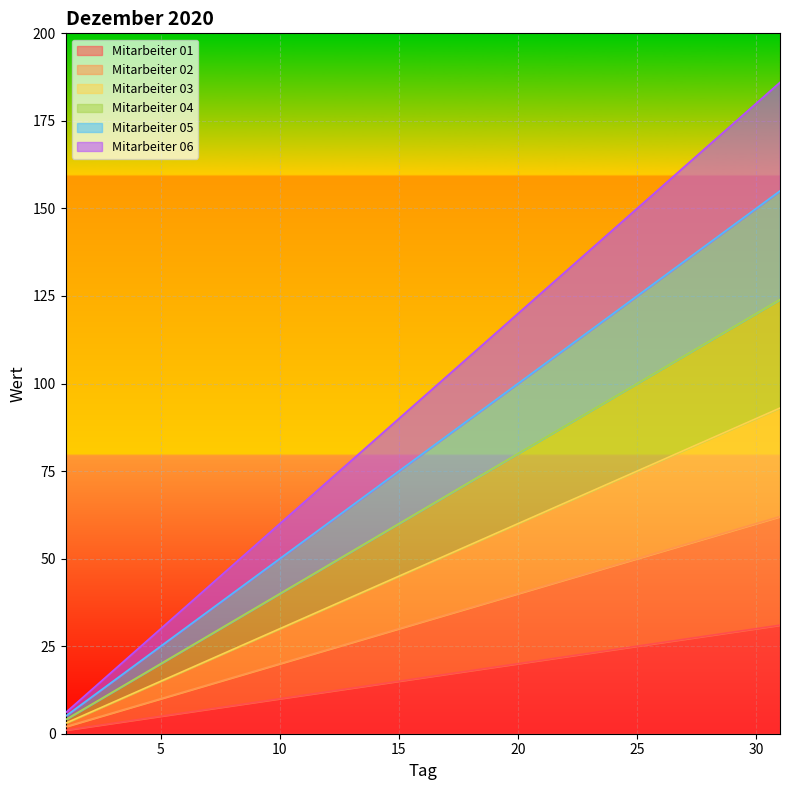

List the series in order of their peak value, highest first.

Mitarbeiter 06, Mitarbeiter 05, Mitarbeiter 04, Mitarbeiter 03, Mitarbeiter 02, Mitarbeiter 01